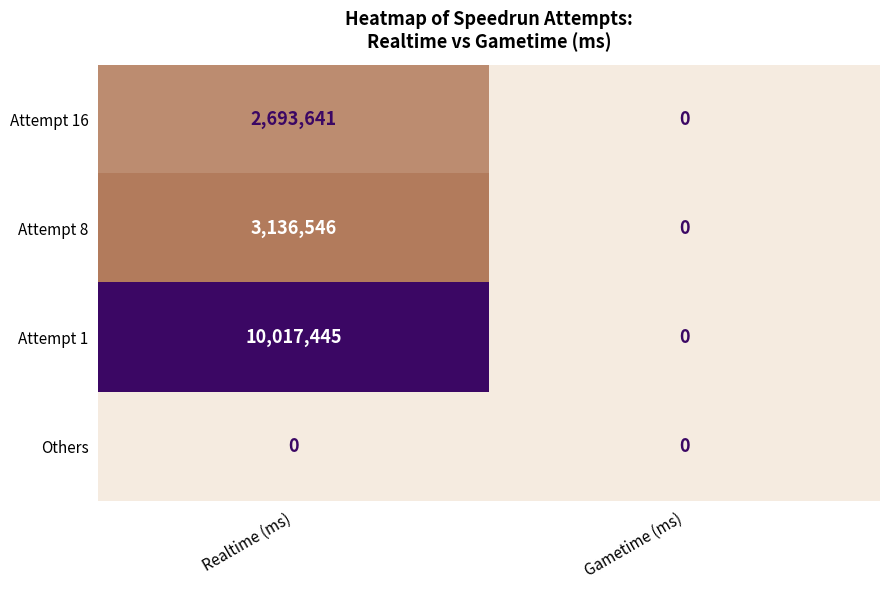

At how many categories does at least one series exceed 891819?

1